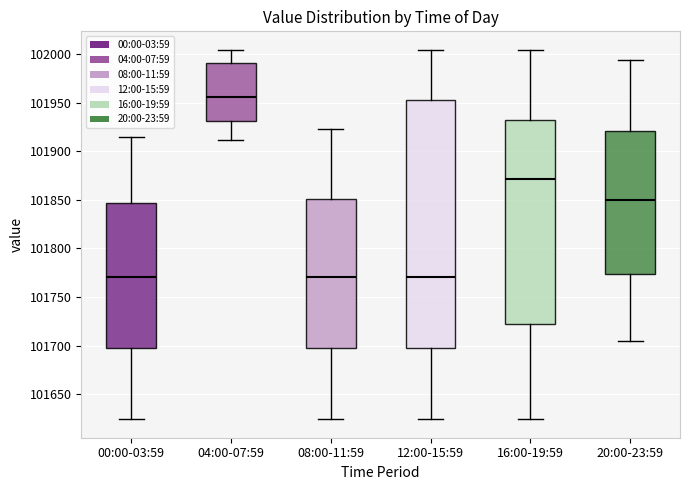

Which box's median line is the highest?

04:00-07:59